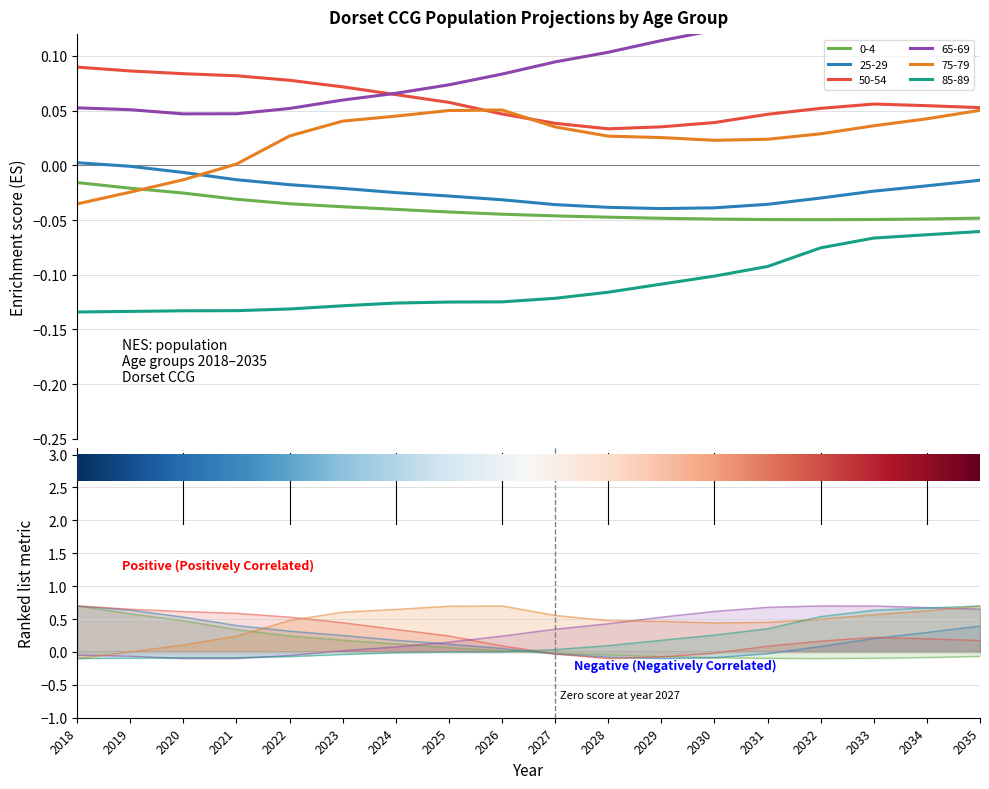

Is it true that 75-79 equals 0.0 at 2027?

True